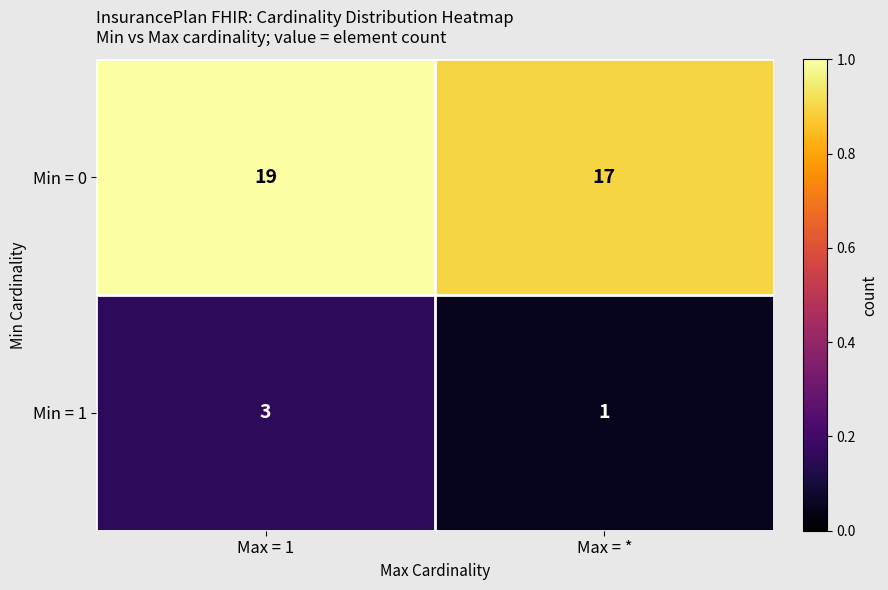

Rank the series by their maximum value, from lowest to highest.

Min = 1, Min = 0